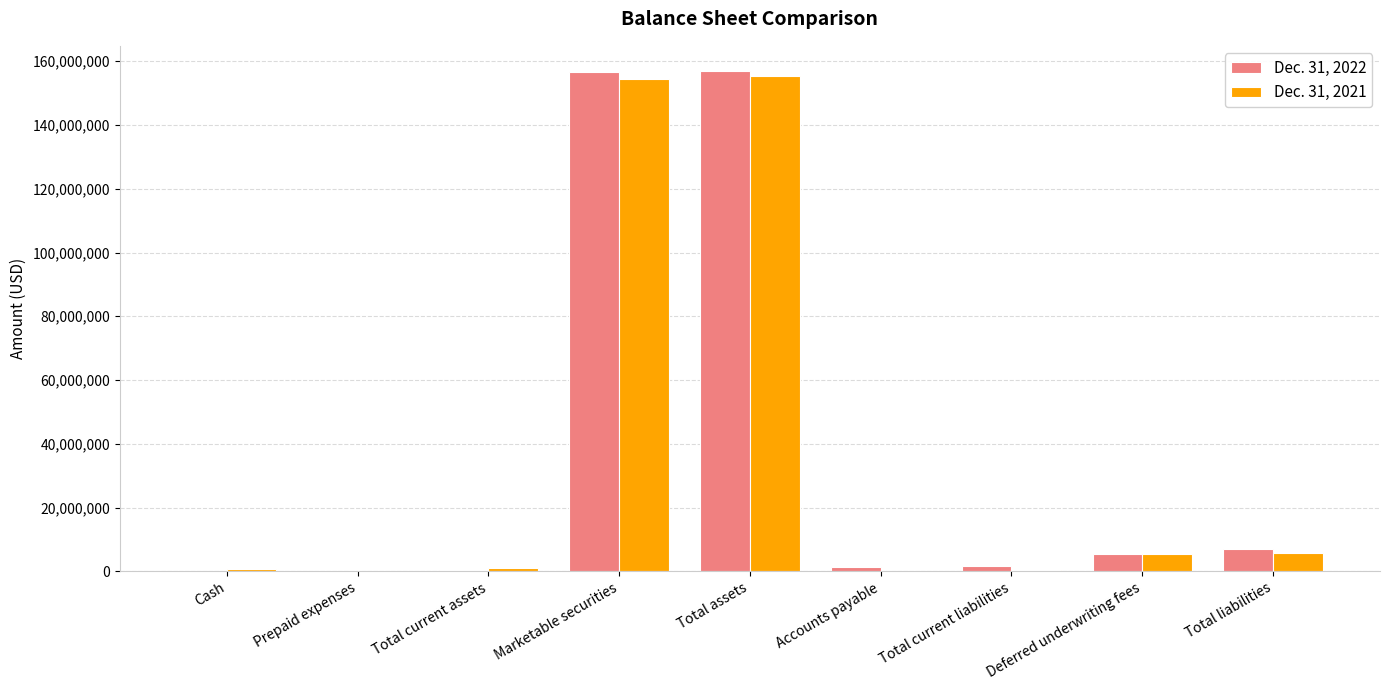

What is the maximum value shown in the chart?

156978800